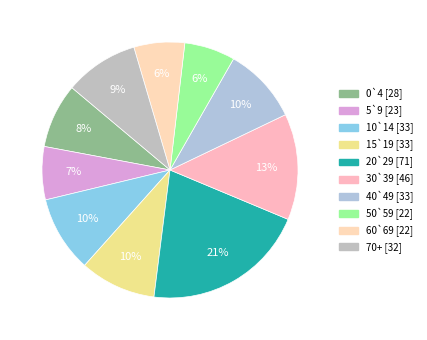

Which category has the biggest portion of the pie?

20`29